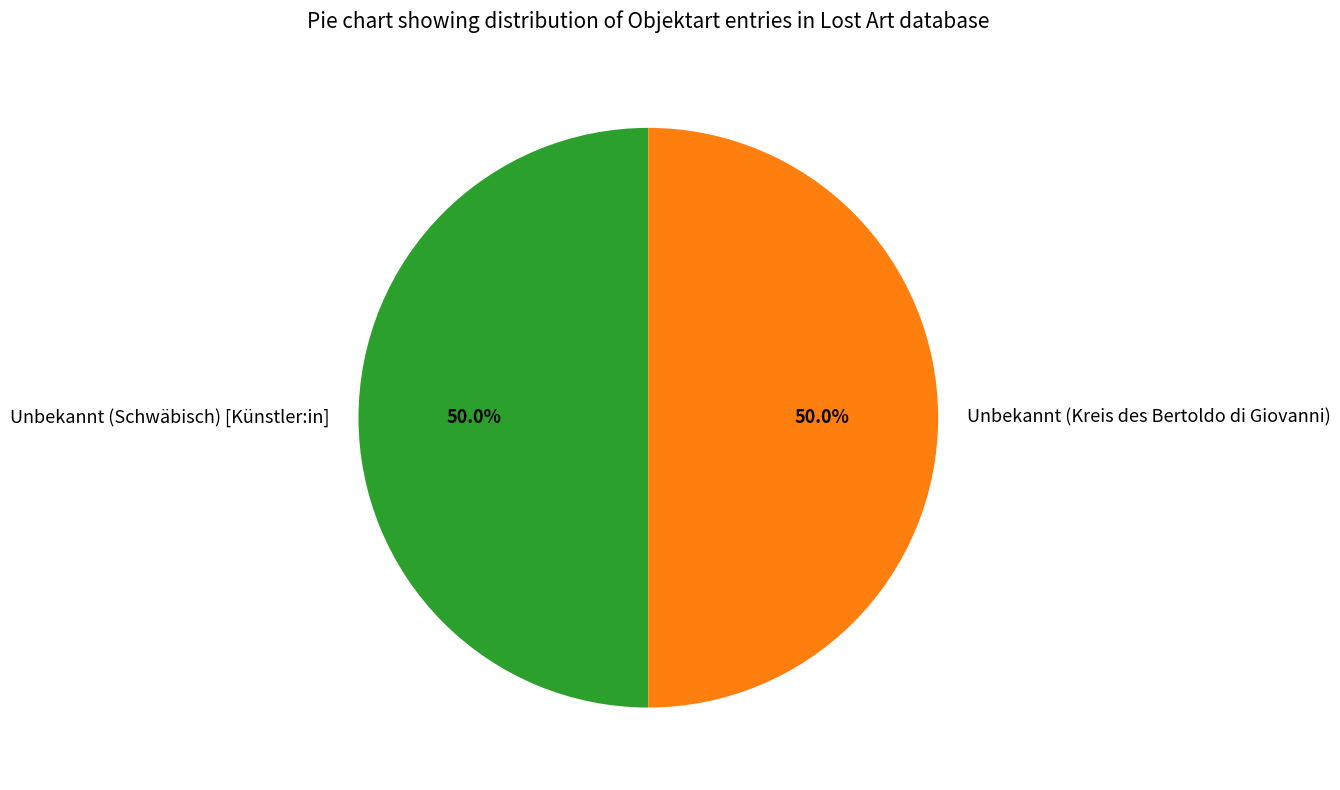

What percentage is the Unbekannt (Schwäbisch) [Künstler:in] slice, to the nearest percent?

50%